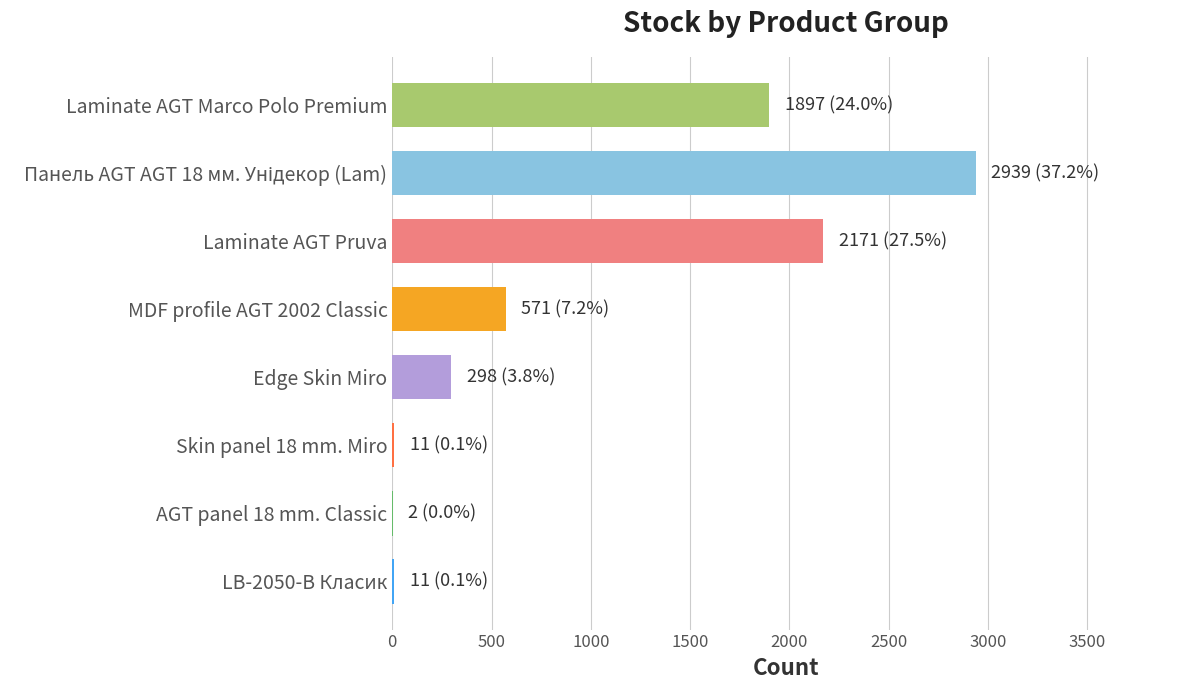

The chart shows a value of 11 at LB-2050-В Класик. True or false?

True